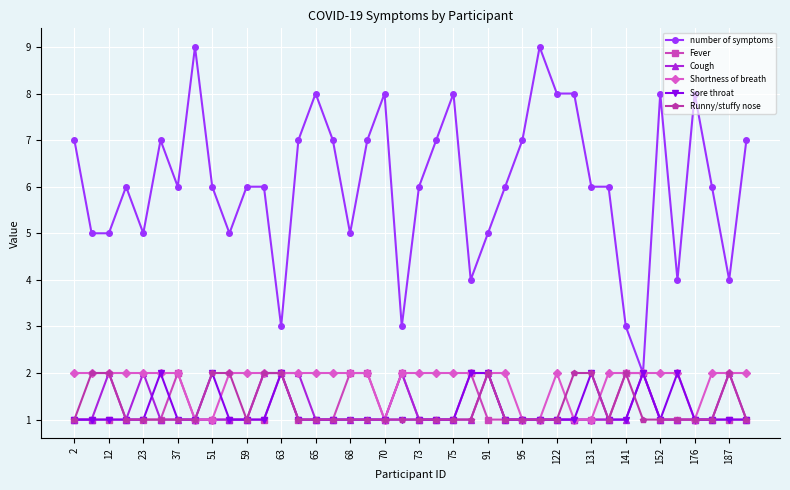

At how many categories does at least one series exceed 1?

40